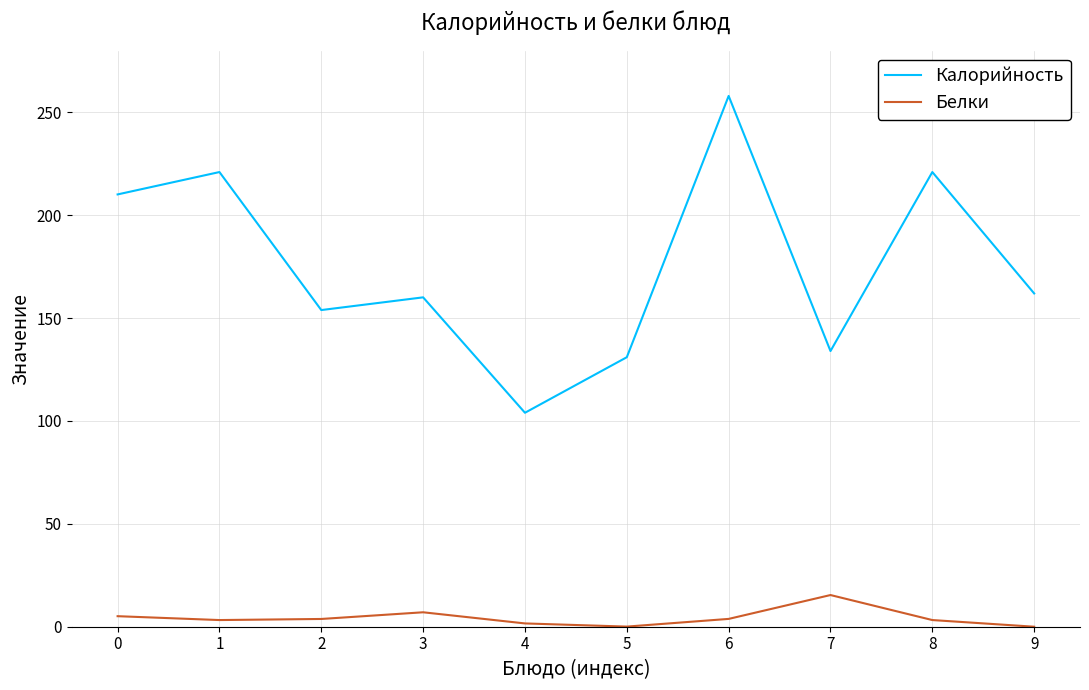

At which category is the sum across all series the highest?

6